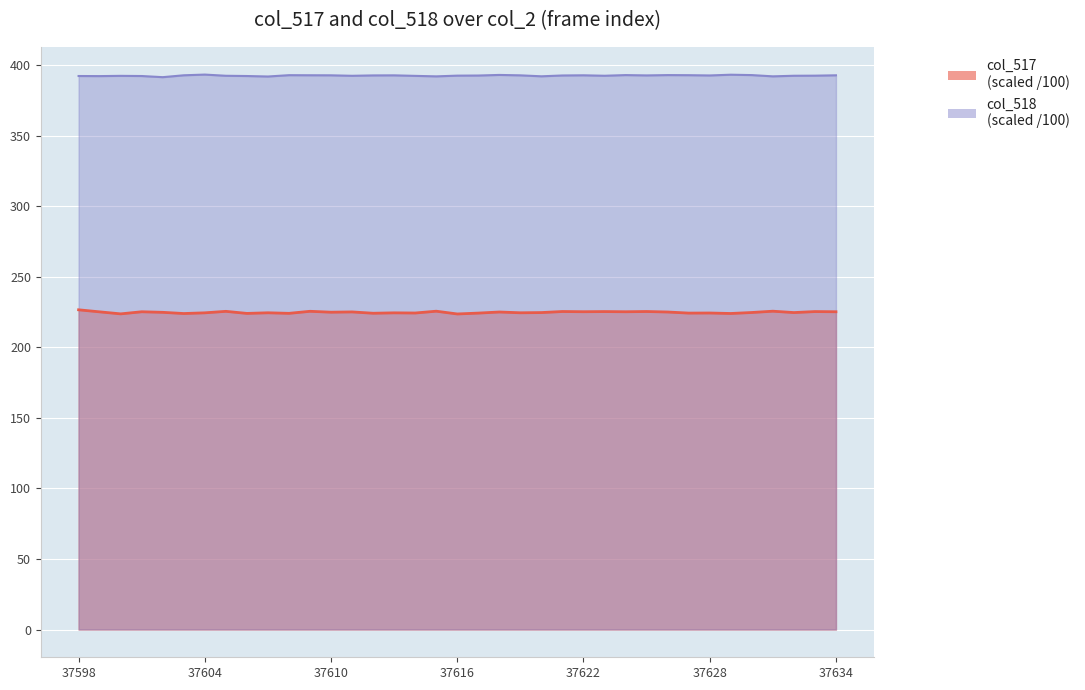

What is the minimum value shown in the chart?

223.7